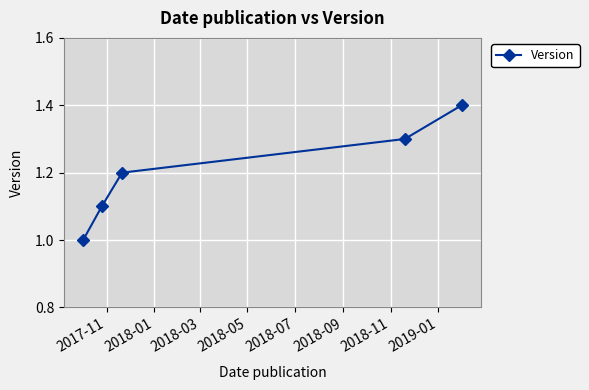

How many values are between 1 and 2?

5